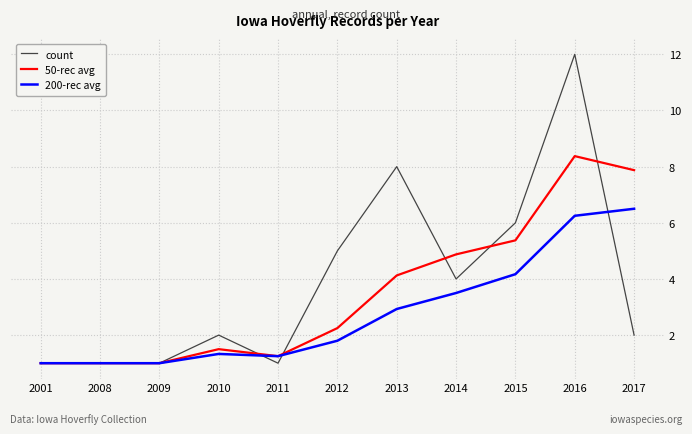

Which series has the largest range (max minus min)?

count